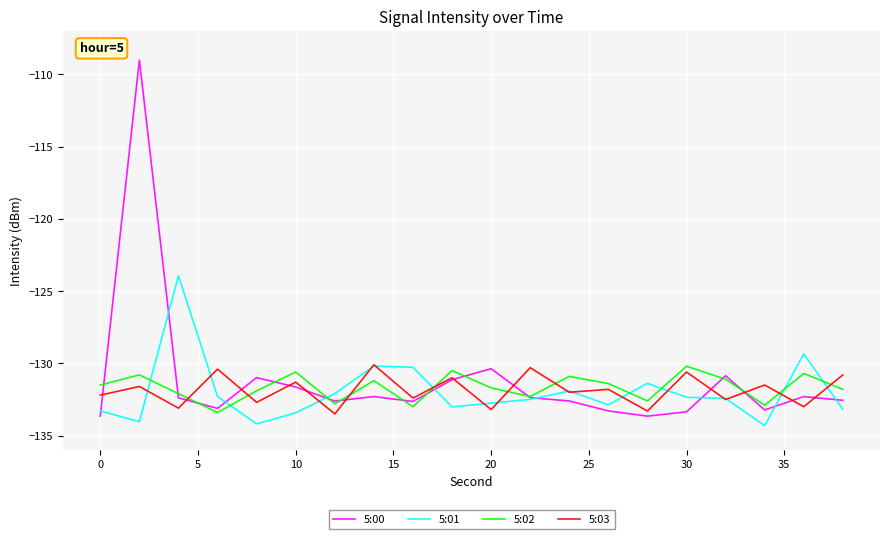

True or false: 5:03 and 5:02 cross at least once.

True